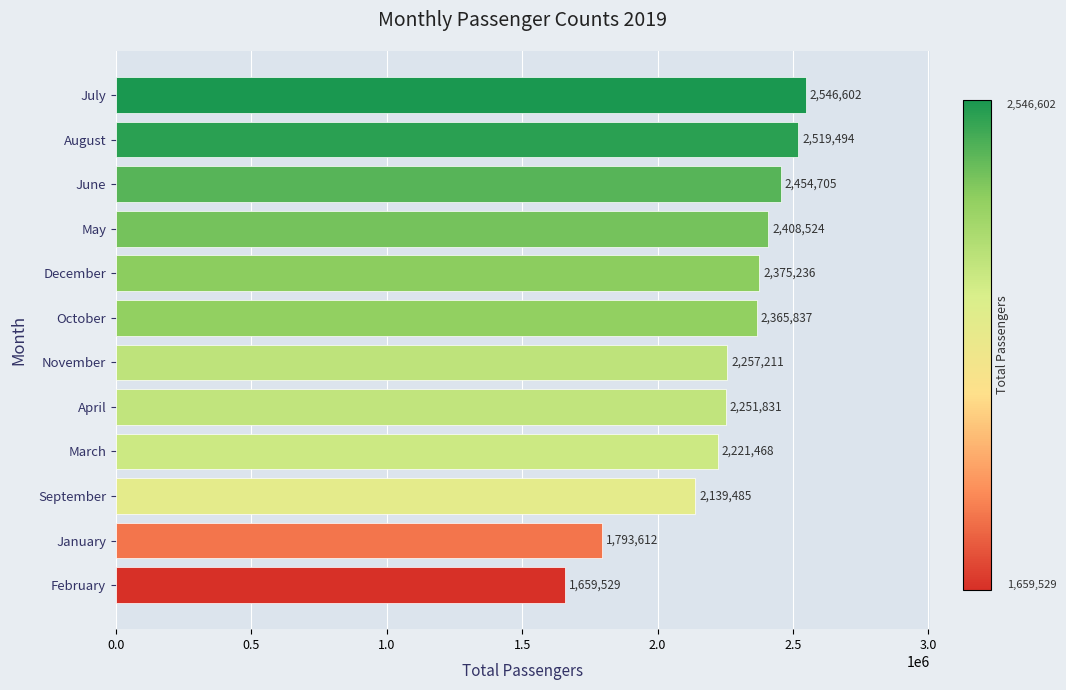

What is the difference between the maximum and minimum values?

887073